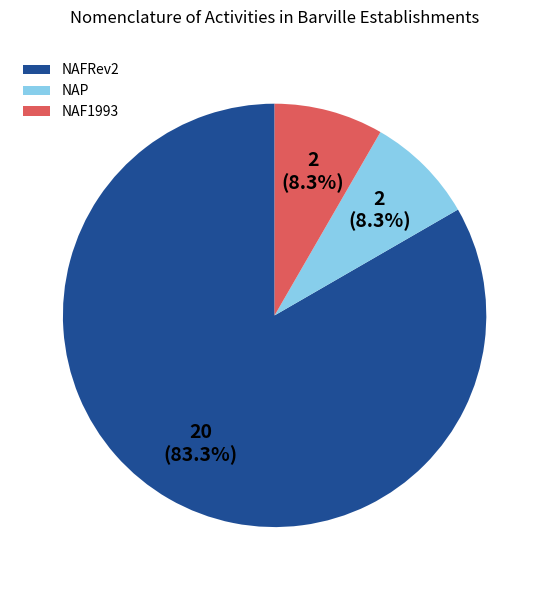

What is the largest slice in the pie chart?

NAFRev2